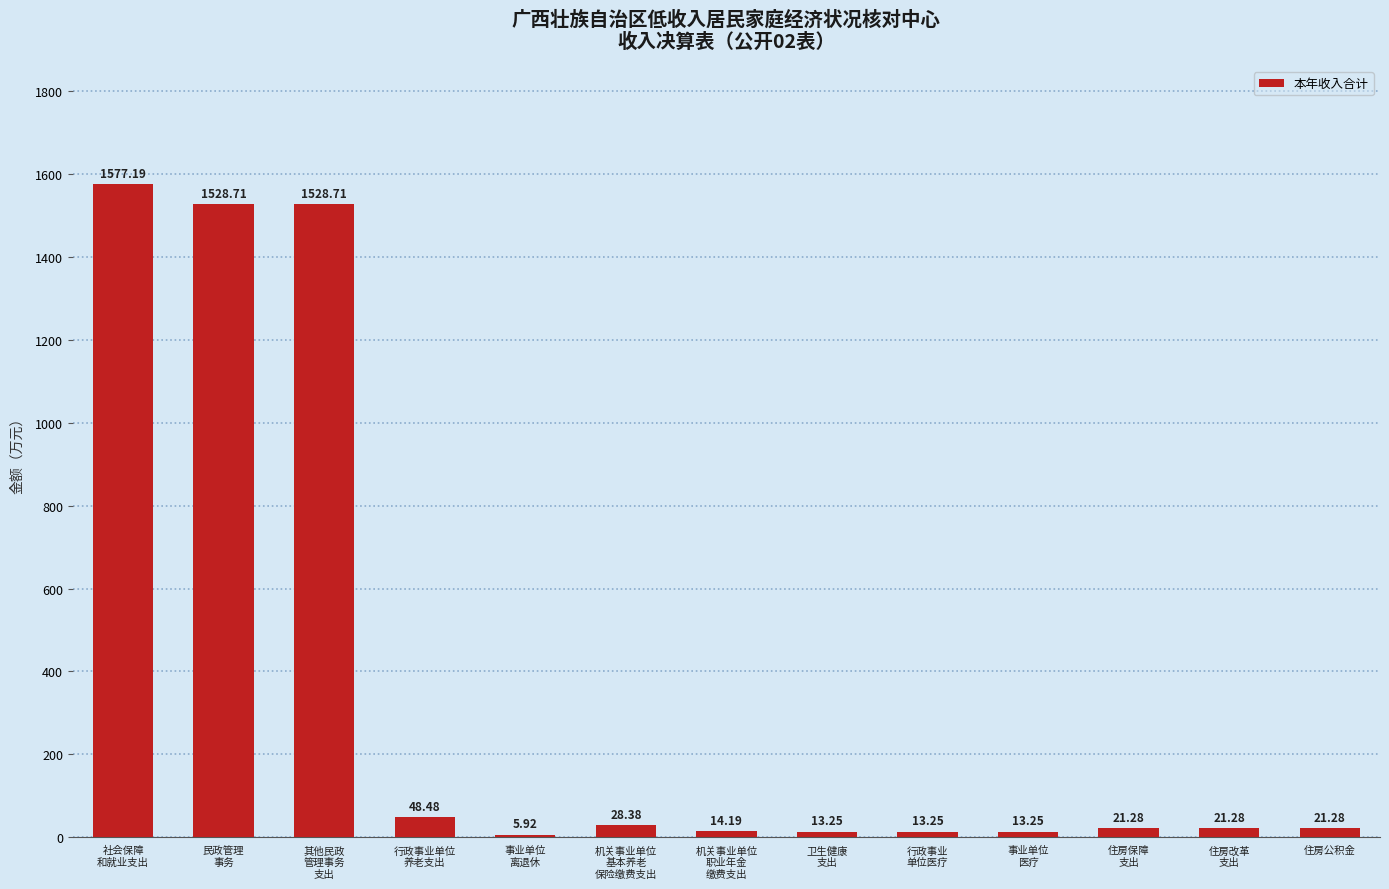

What is the difference between the maximum and minimum values?

1571.3